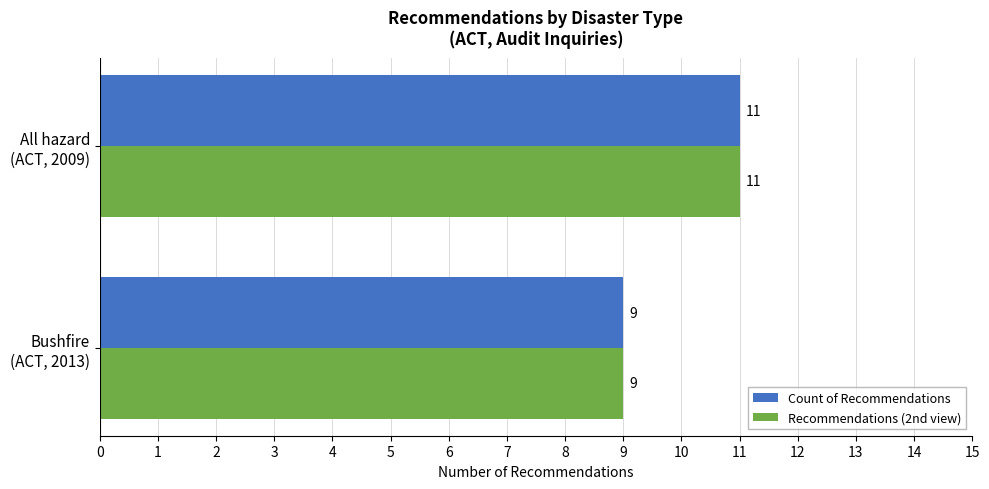

What is the maximum value shown in the chart?

11